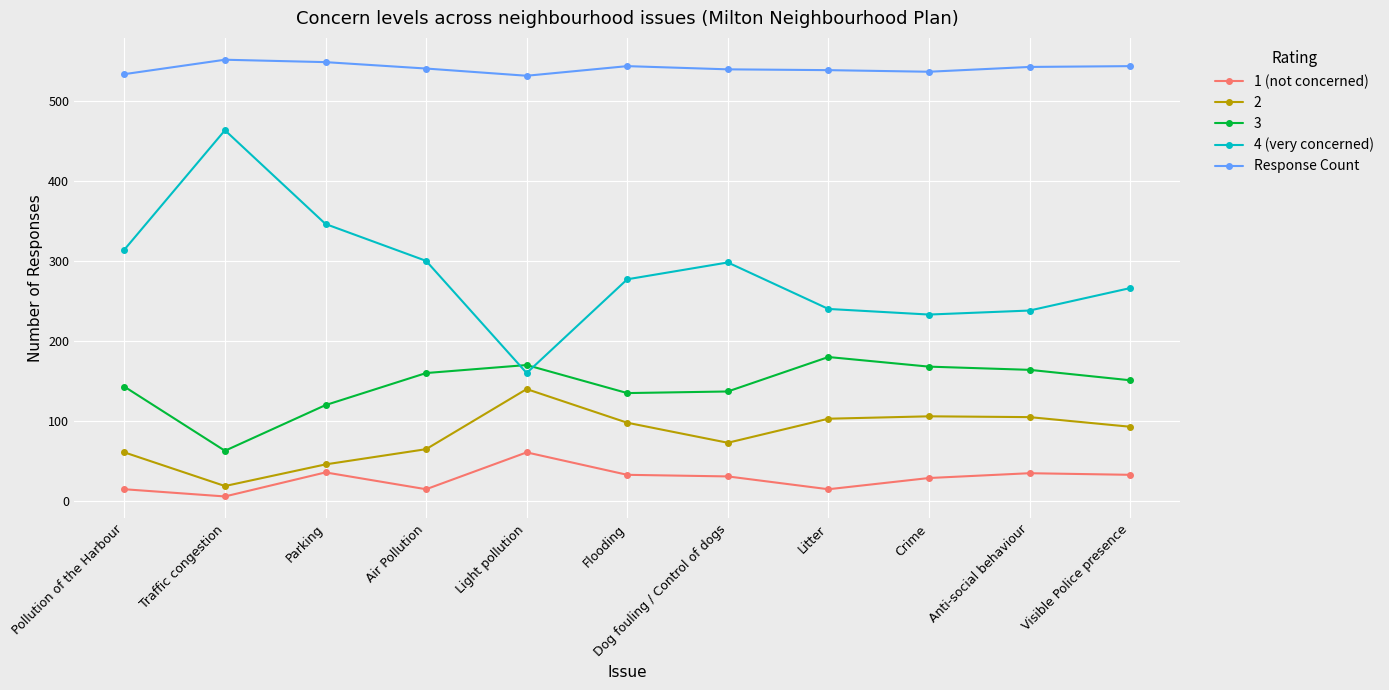

True or false: Response Count has more than 1 points higher than both neighbors.

True